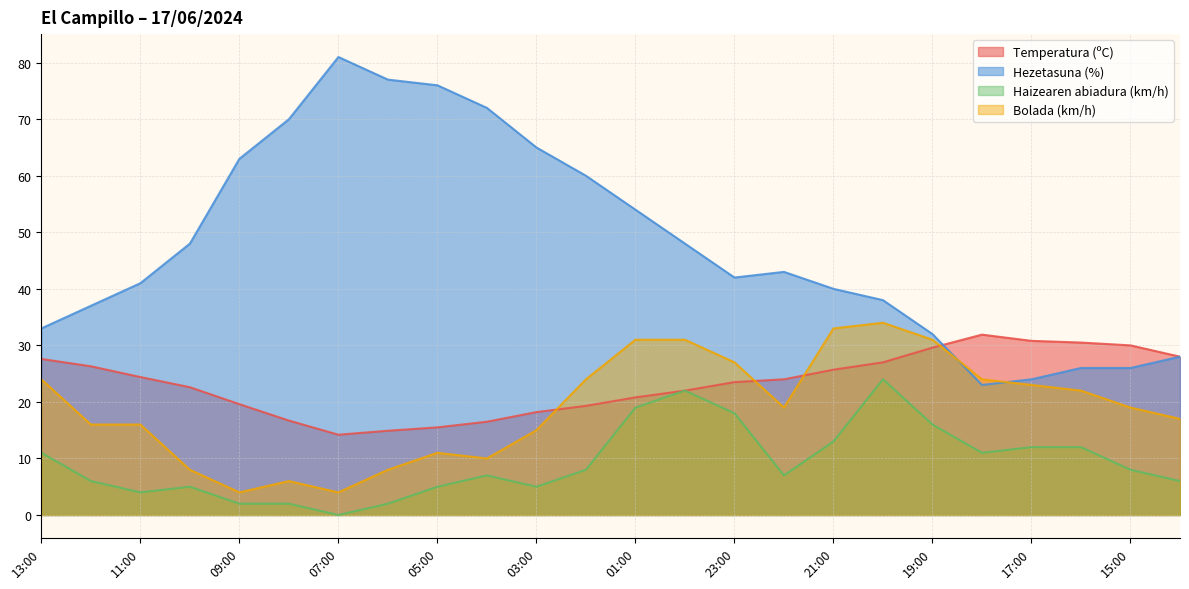

Is it true that Hezetasuna (%) equals 19.2 at 19:00?

False